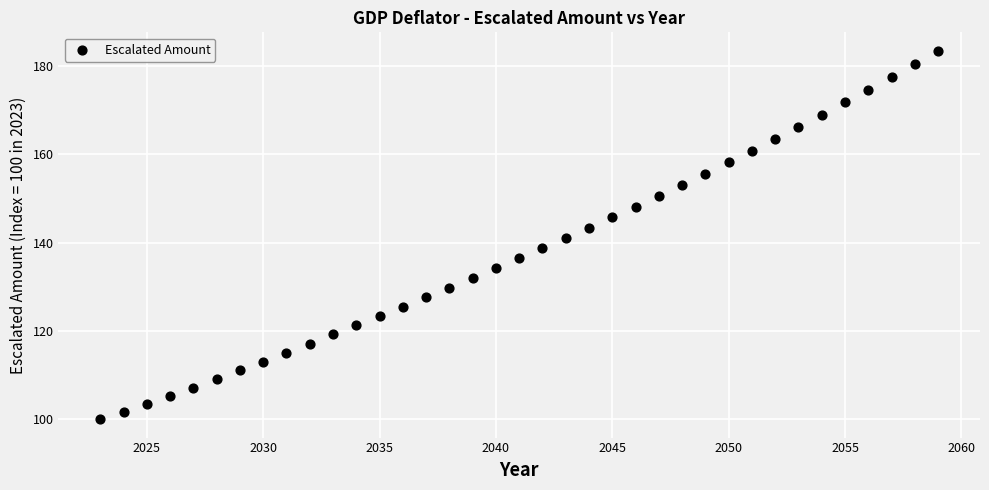

What is the range of X values (max minus min)?

36.0